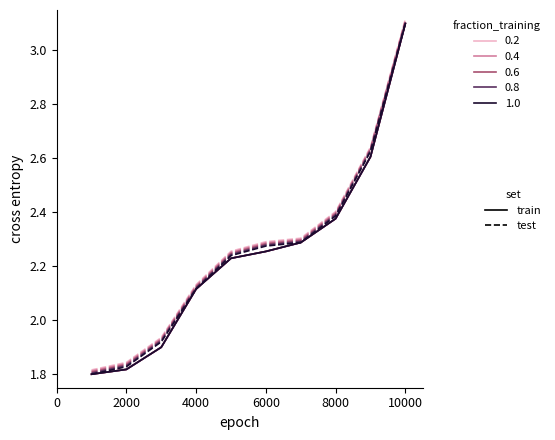

Does the chart have visible grid lines?

No